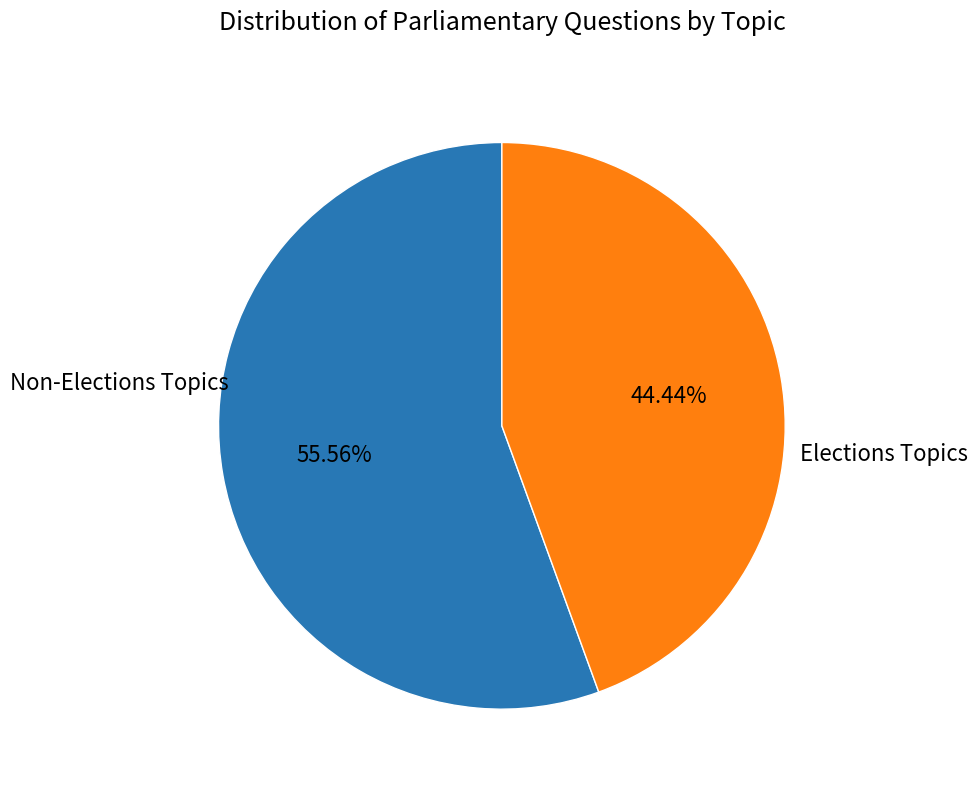

Is there any slice that represents more than half of the pie?

Yes